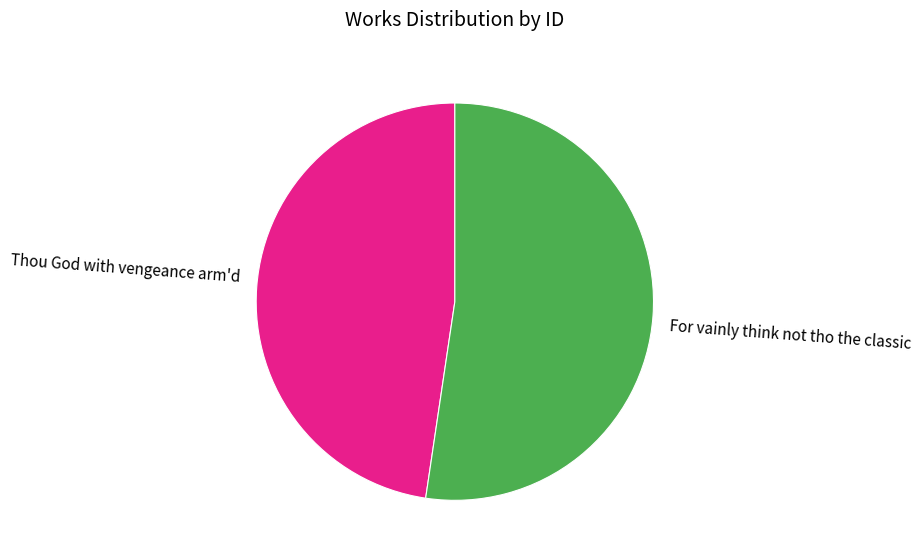

How many segments does this pie chart have?

2